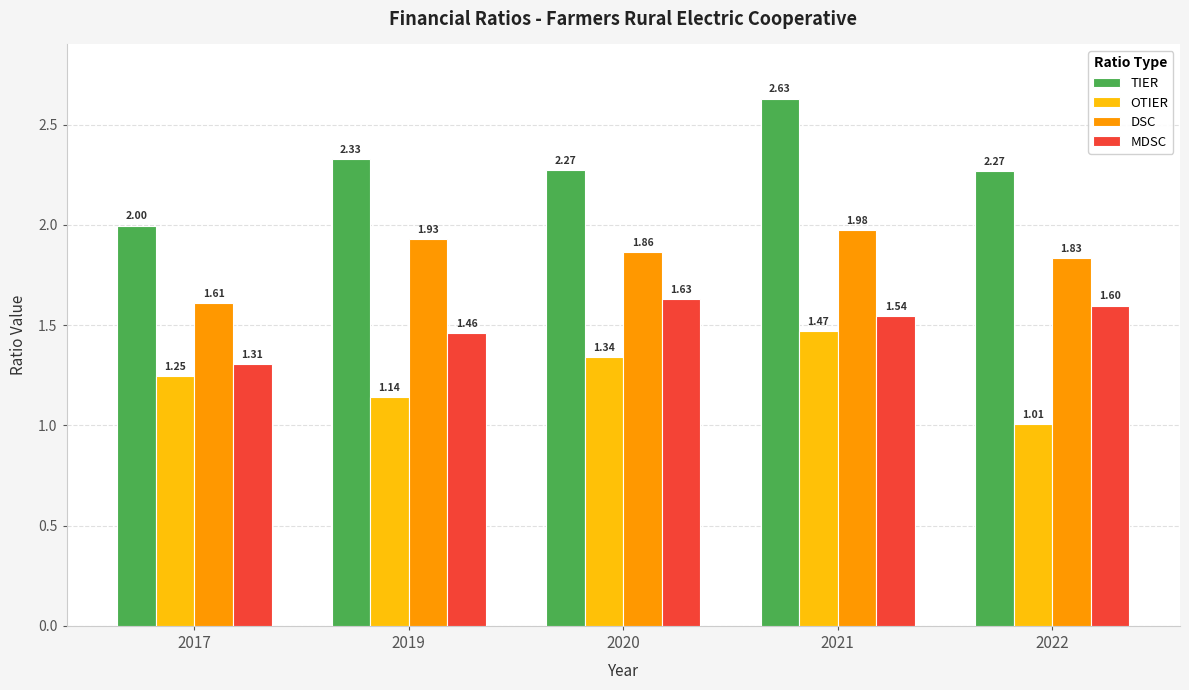

Which series changed the most between 2021 and 2022?

OTIER